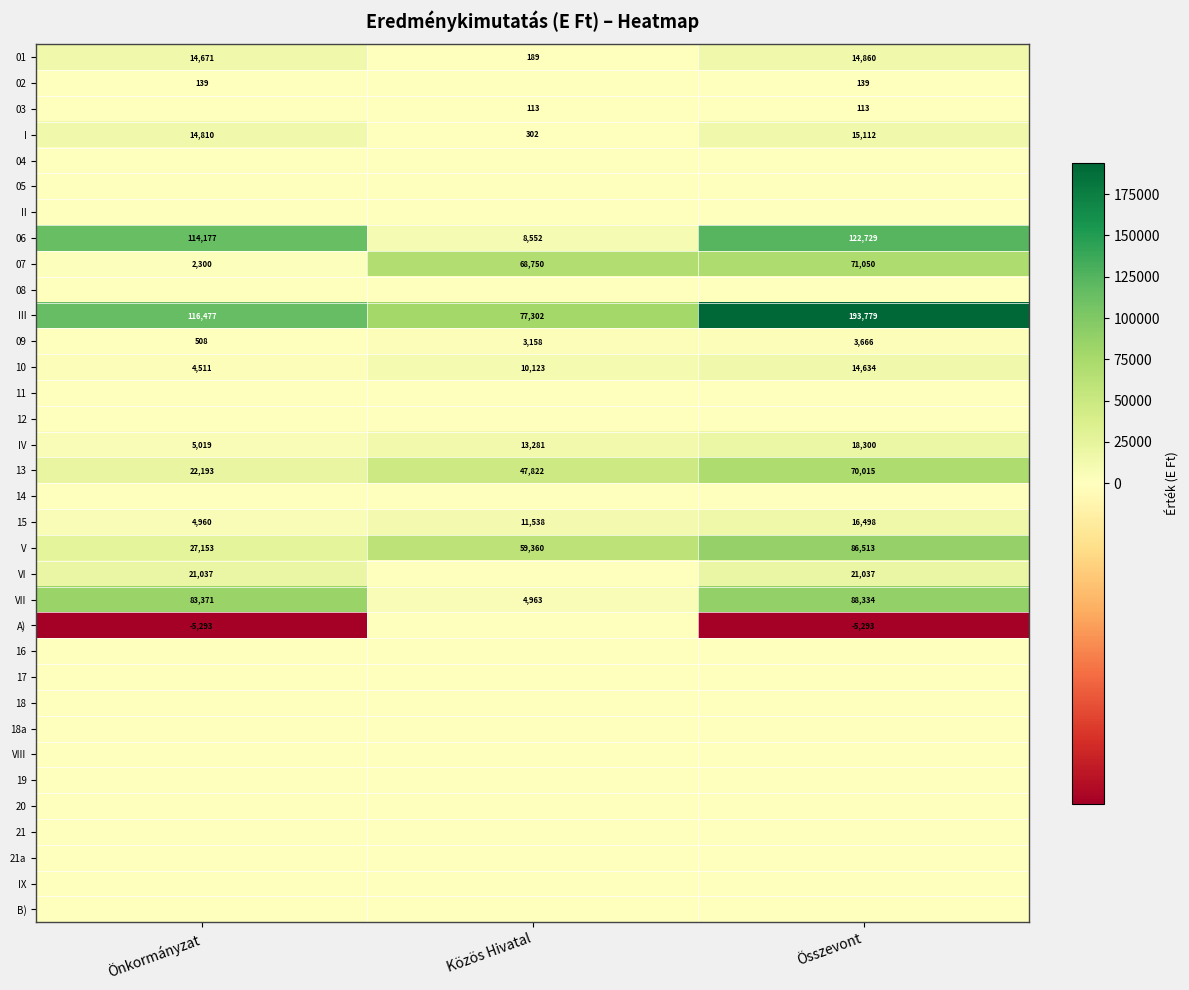

Which has a higher value, Közös Hivatal or Összevont?

Összevont